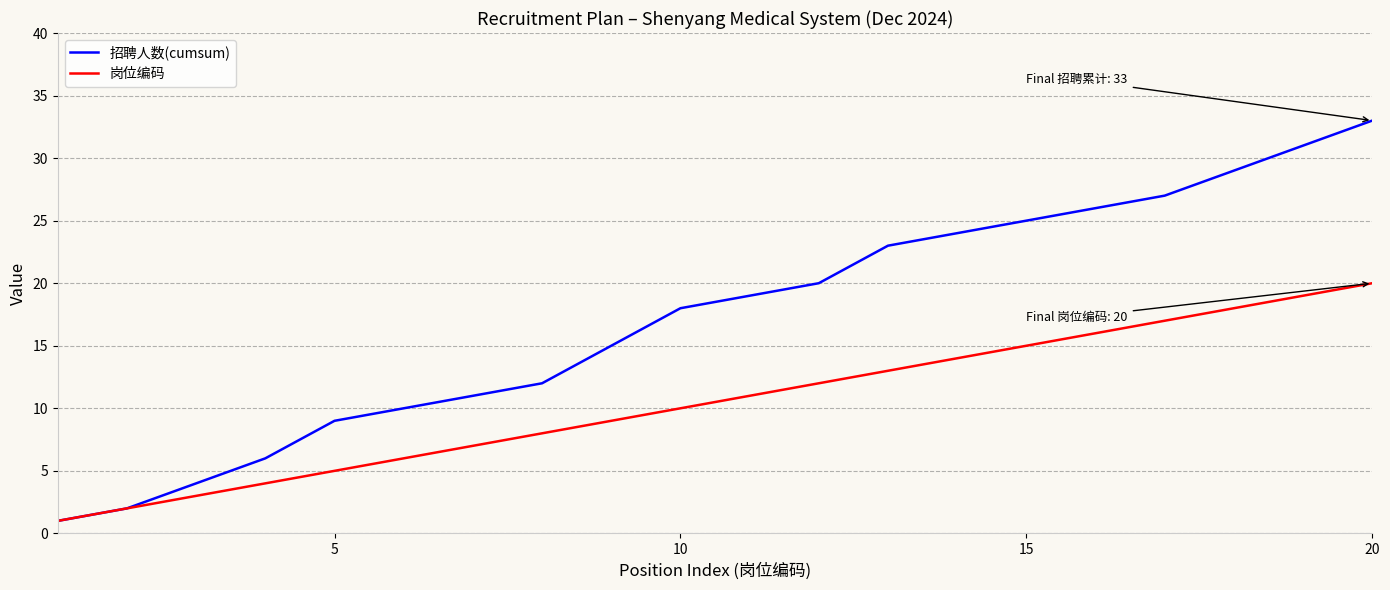

Reading left to right, list all the values displayed in this chart.

招聘人数(cumsum): 1	2	4	6	9	10	11	12	15	18	19	20	23	24	25	26	27	29	31	33
岗位编码: 1	2	3	4	5	6	7	8	9	10	11	12	13	14	15	16	17	18	19	20